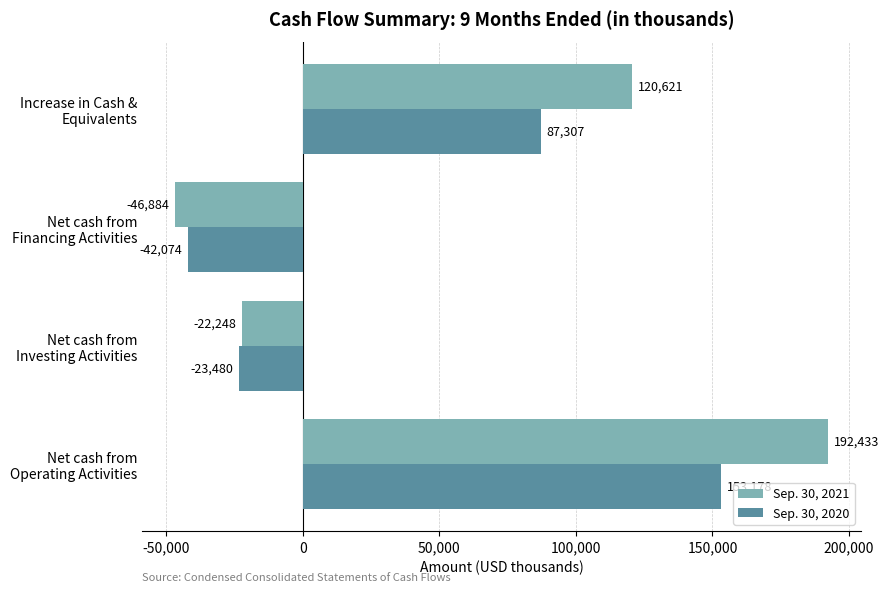

Where is Sep. 30, 2021 nearest to the value 72774?

Increase in Cash &
Equivalents